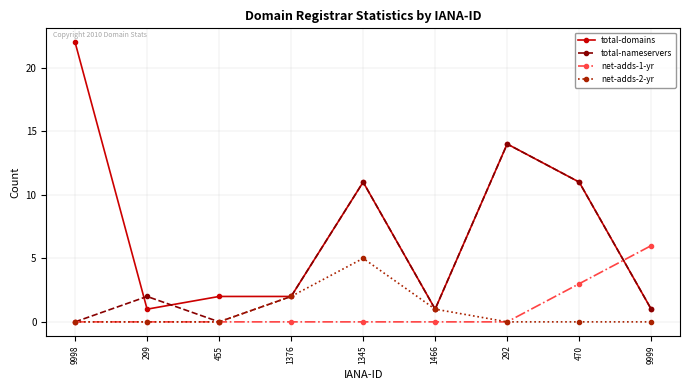

Reading left to right, list all the values displayed in this chart.

total-domains: 9998=22	299=1	455=2	1376=2	1345=11	1466=1	292=14	470=11	9999=1
total-nameservers: 9998=0	299=2	455=0	1376=2	1345=11	1466=1	292=14	470=11	9999=1
net-adds-1-yr: 9998=0	299=0	455=0	1376=0	1345=0	1466=0	292=0	470=3	9999=6
net-adds-2-yr: 9998=0	299=0	455=0	1376=2	1345=5	1466=1	292=0	470=0	9999=0